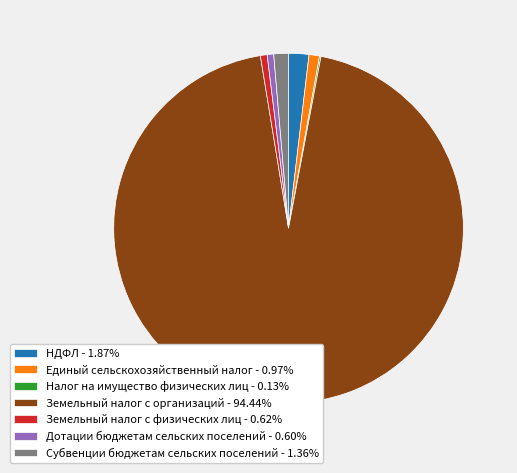

Does any single category account for the majority?

Yes